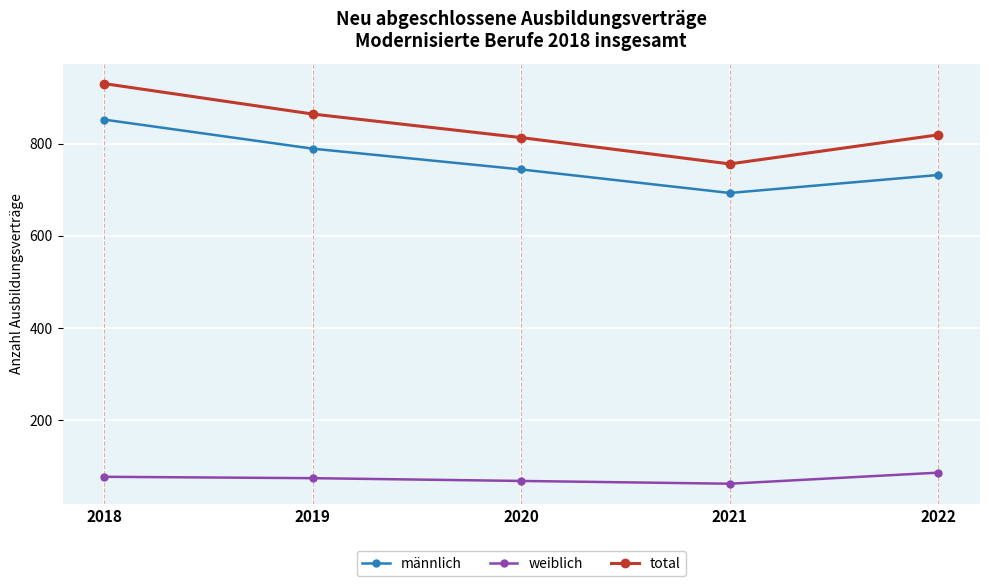

In total, how many points are lower than both neighbors (excluding endpoints)?

1